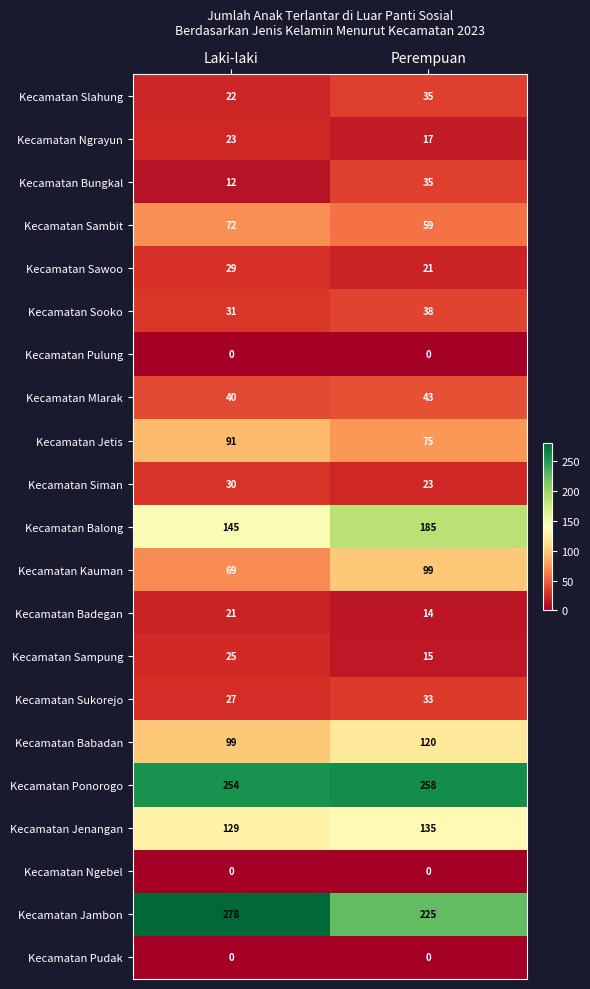

The Kecamatan Sawoo series shows 33 at Perempuan. True or false?

False